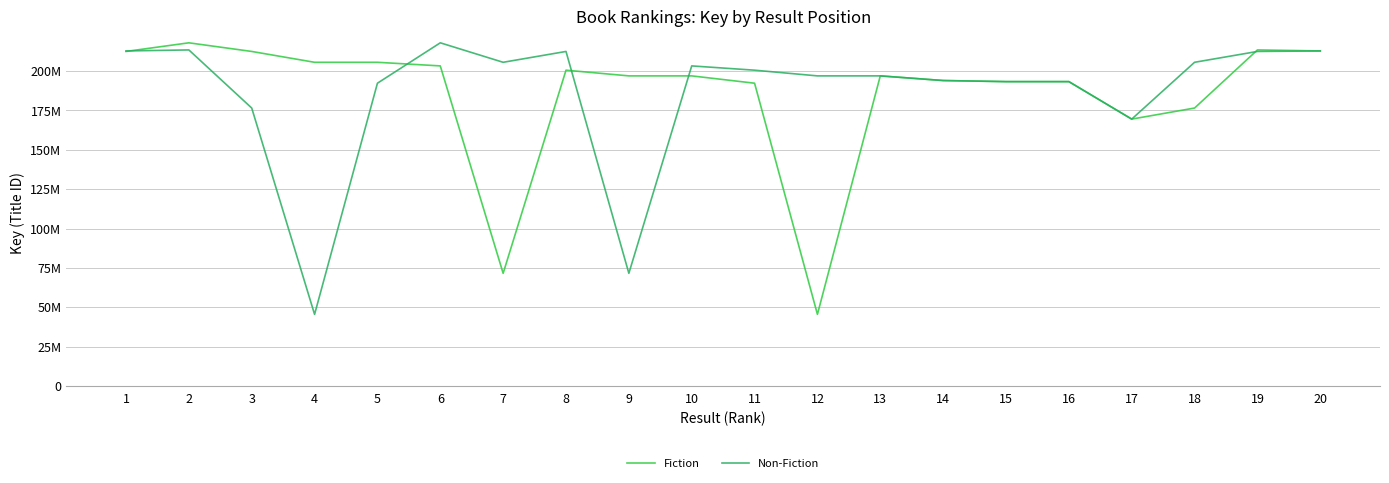

Does the chart display data point markers on the line(s)?

No